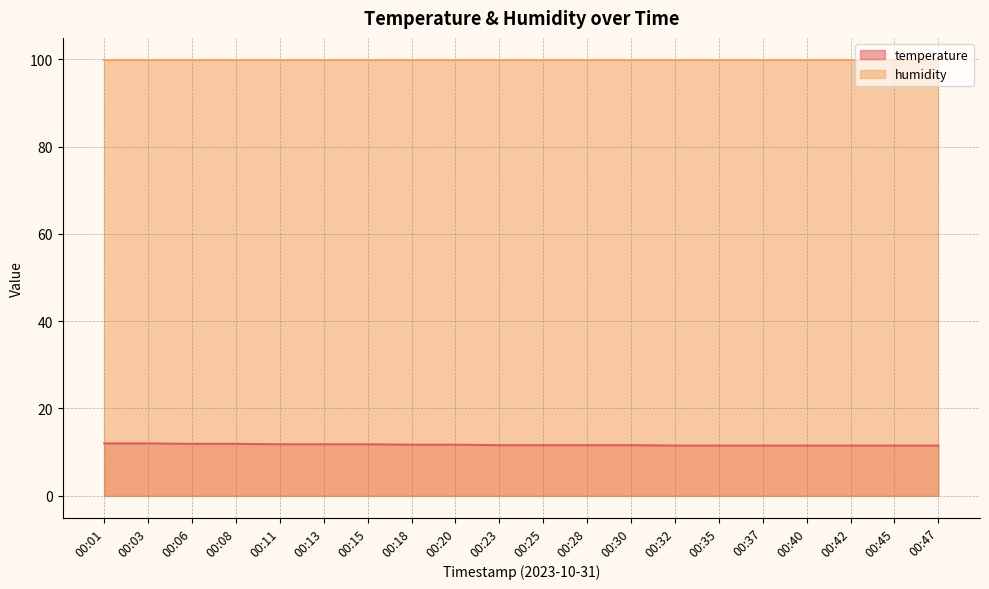

Count the values in the range 11 to 12.

20